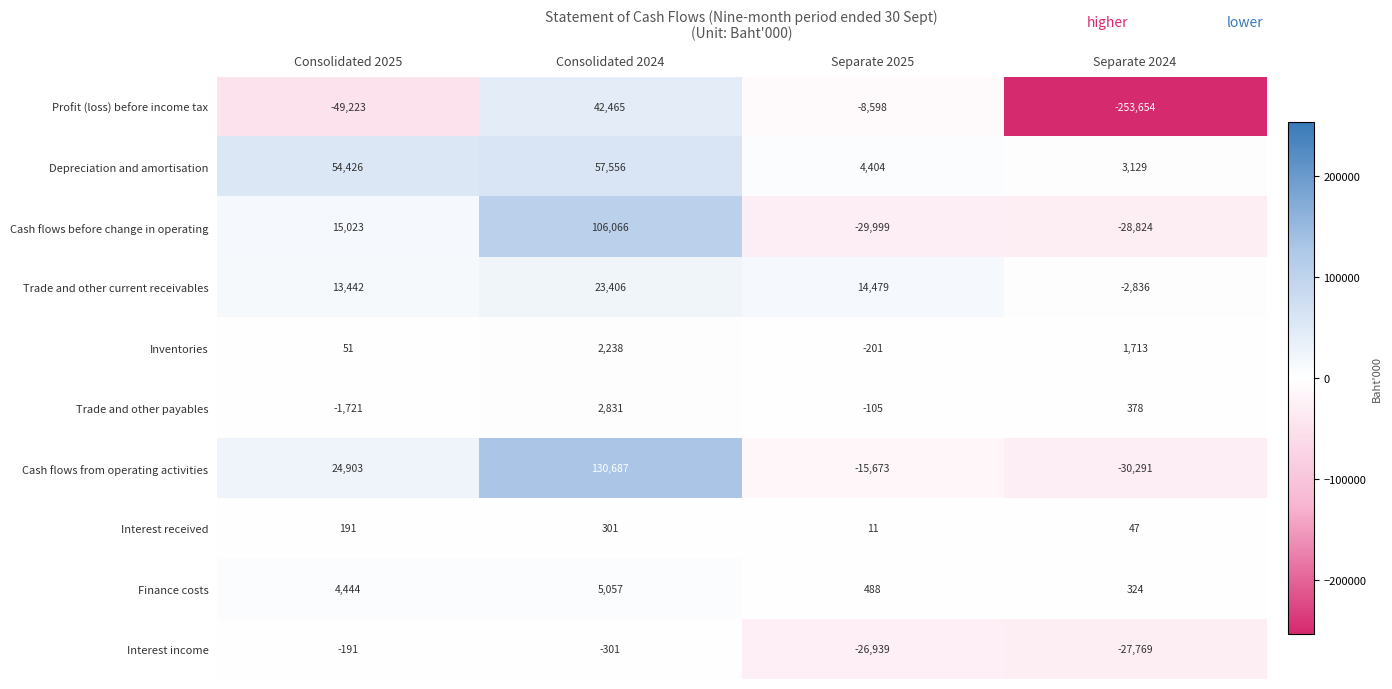

Between Separate 2025 and Separate 2024, which series saw the biggest shift?

Profit (loss) before income tax